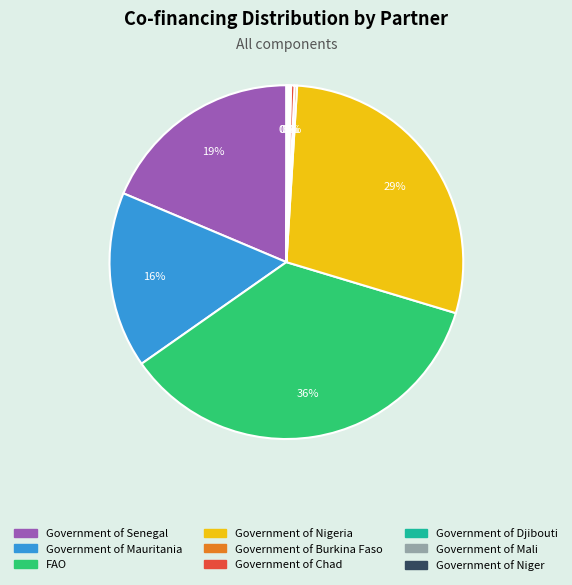

To the nearest percent, what is the average slice percentage?

11%